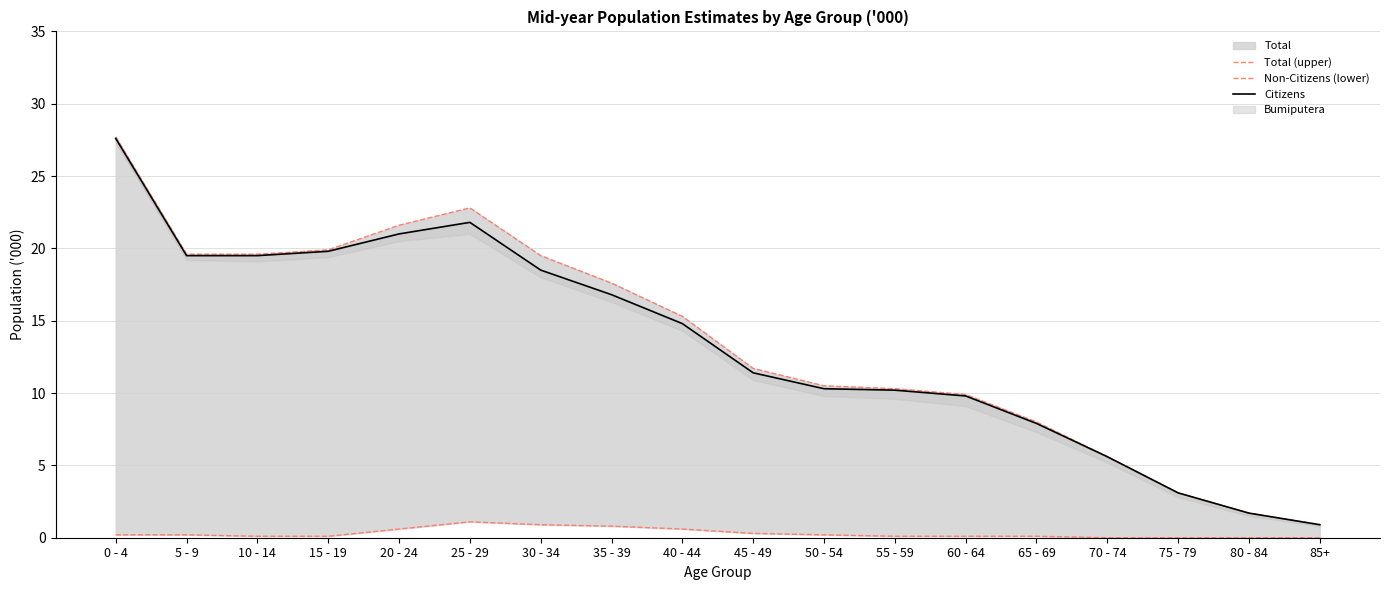

What is the total value across all series at 80 - 84?

3.4